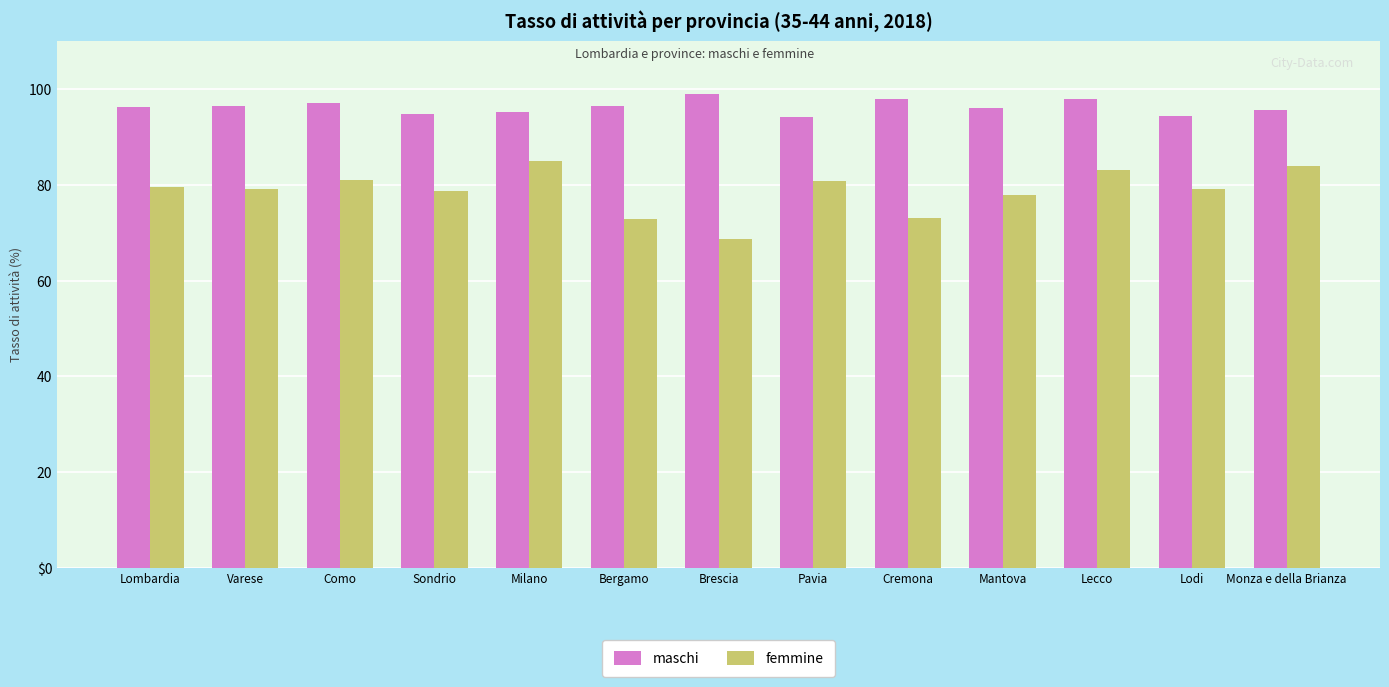

Are the bars grouped side by side (vs. stacked)?

Yes